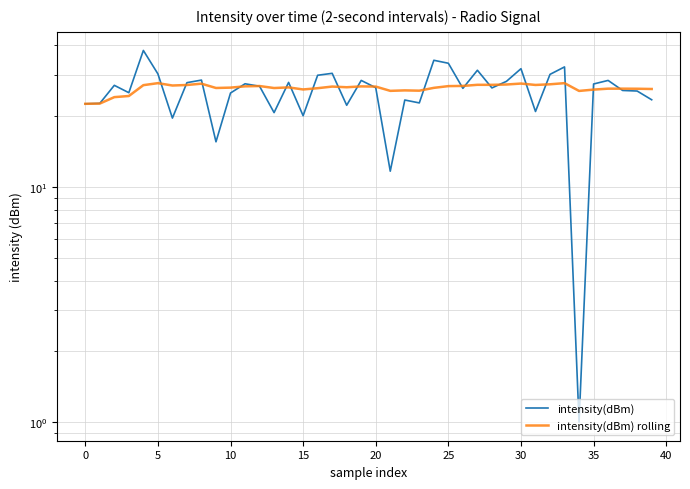

What is the value of the intensity(dBm) rolling point at the 8th from the left?

27.2